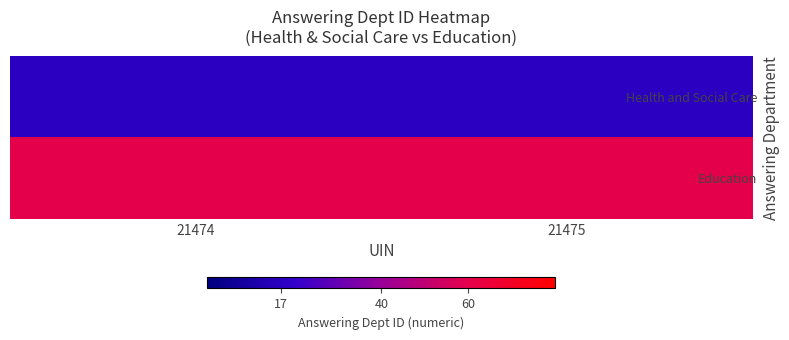

What is the difference between the highest and lowest values at 21475?

43